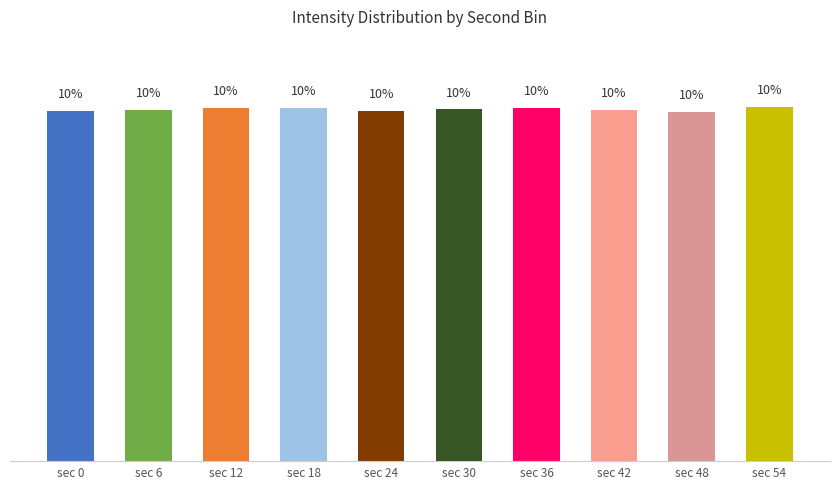

Where does the data first go above 10?

sec 12